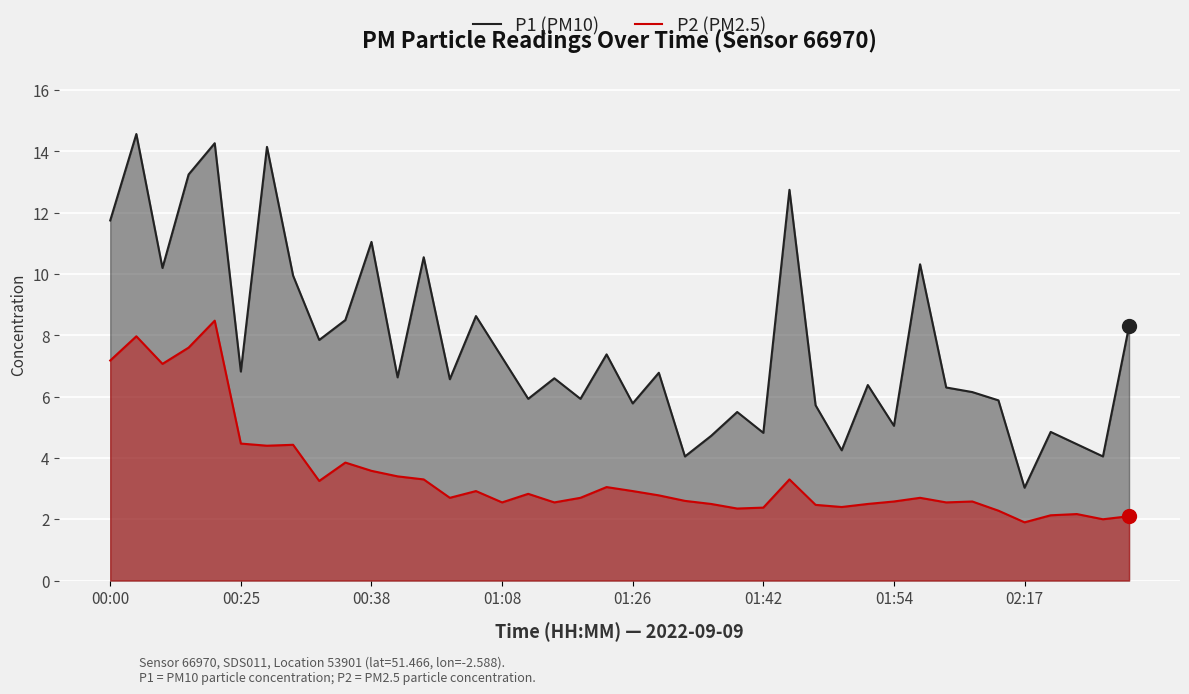

Rank the series by their maximum value, from highest to lowest.

P1 (PM10), P2 (PM2.5)